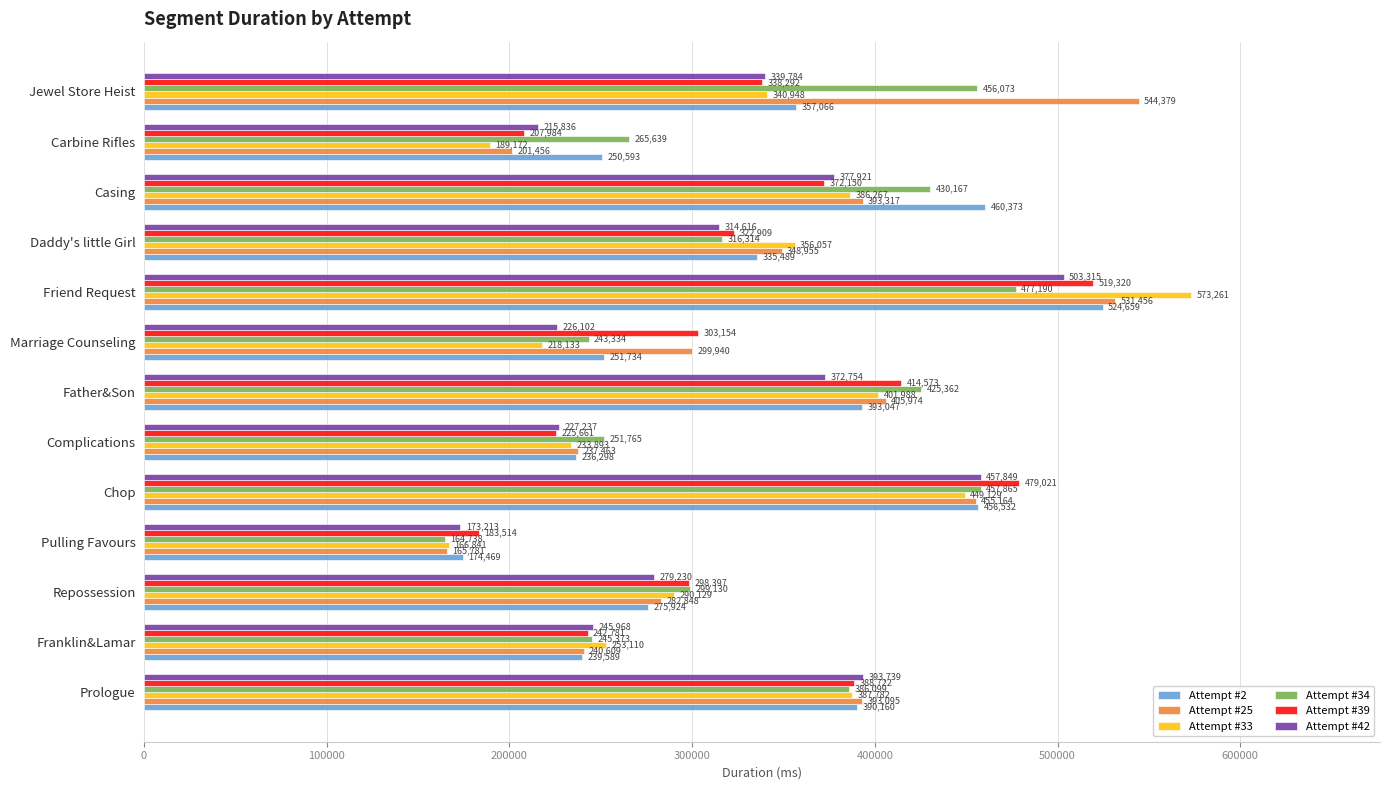

List the series in order of their peak value, highest first.

Attempt #33, Attempt #25, Attempt #2, Attempt #39, Attempt #42, Attempt #34